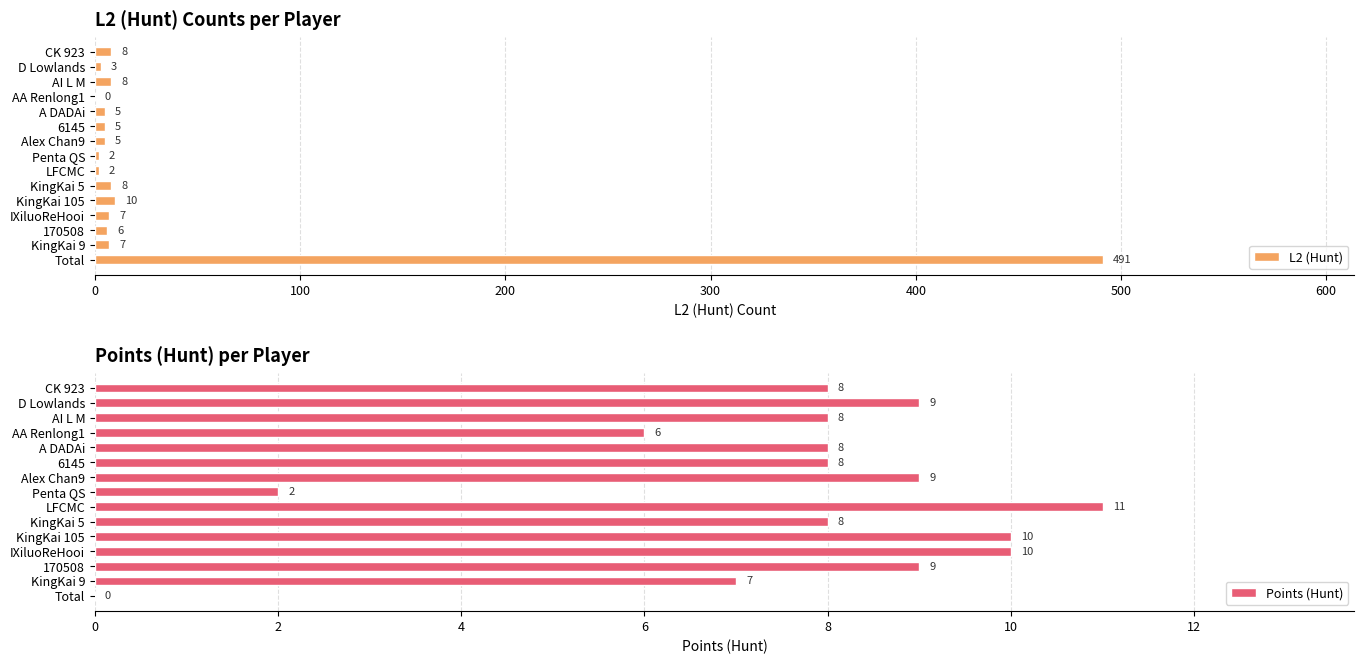

Count the number of categories in the chart.

15